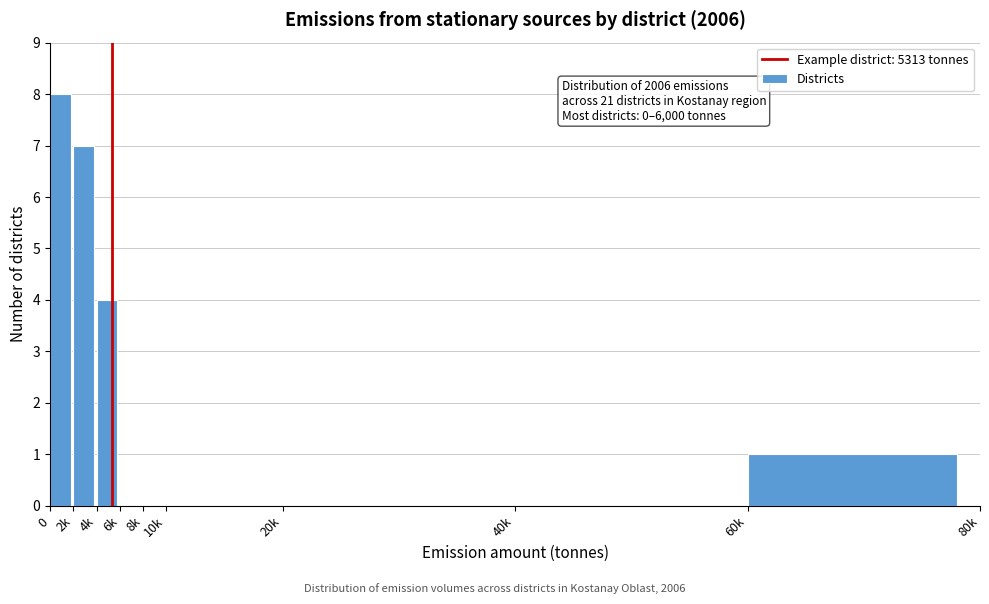

Reading left to right, transcribe all the data shown in this chart.

0=8	2k=7	4k=4	6k=0	8k=0	10k=0	20k=0	40k=0	60k=1